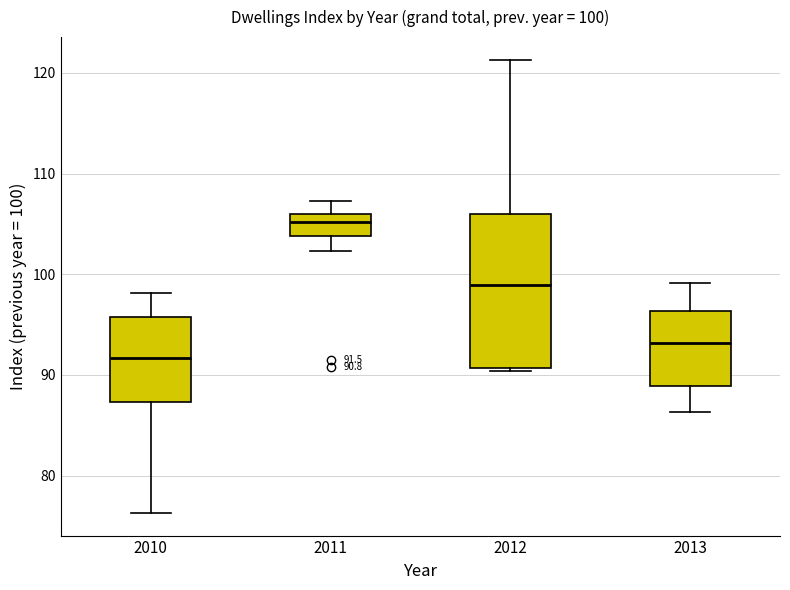

Which box has the lowest median line?

2010